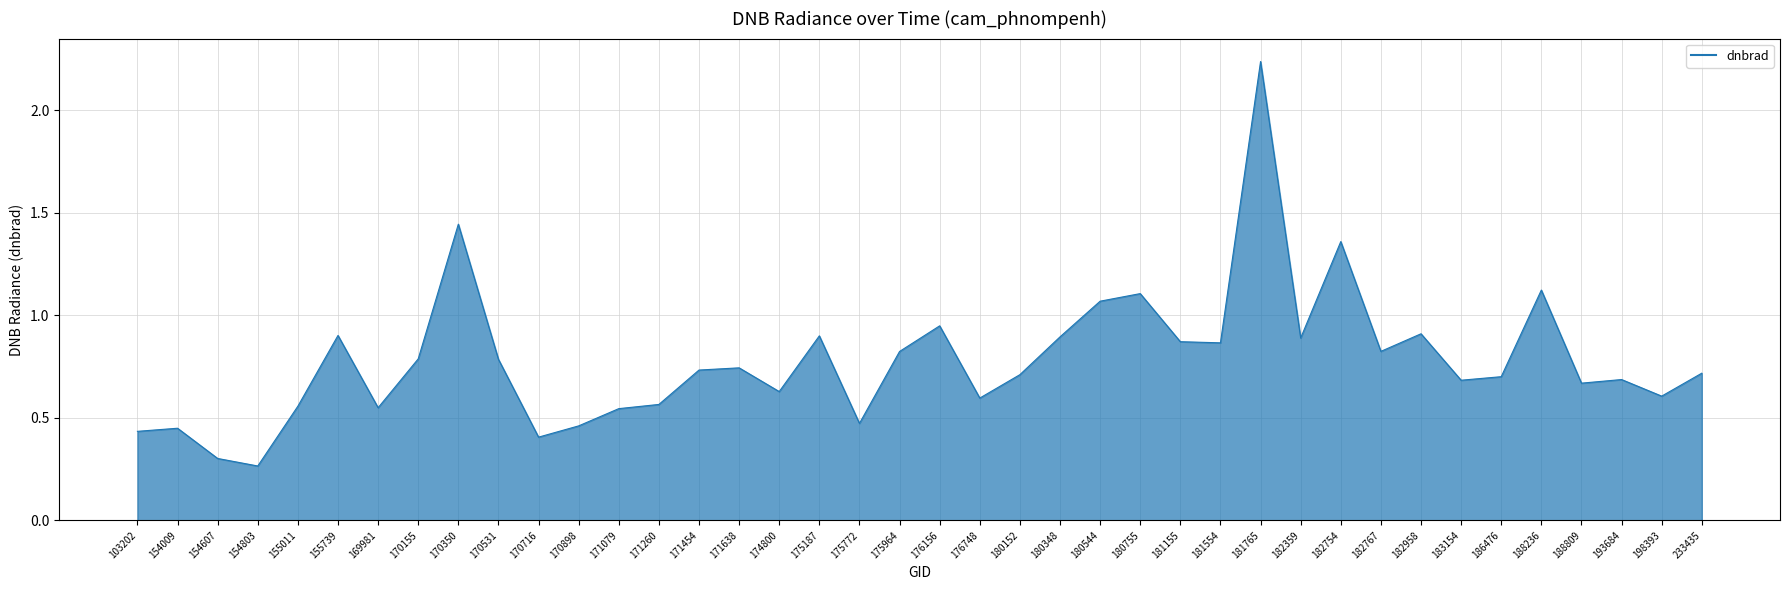

What is the sum of the values at 188236 and 176748?

1.7